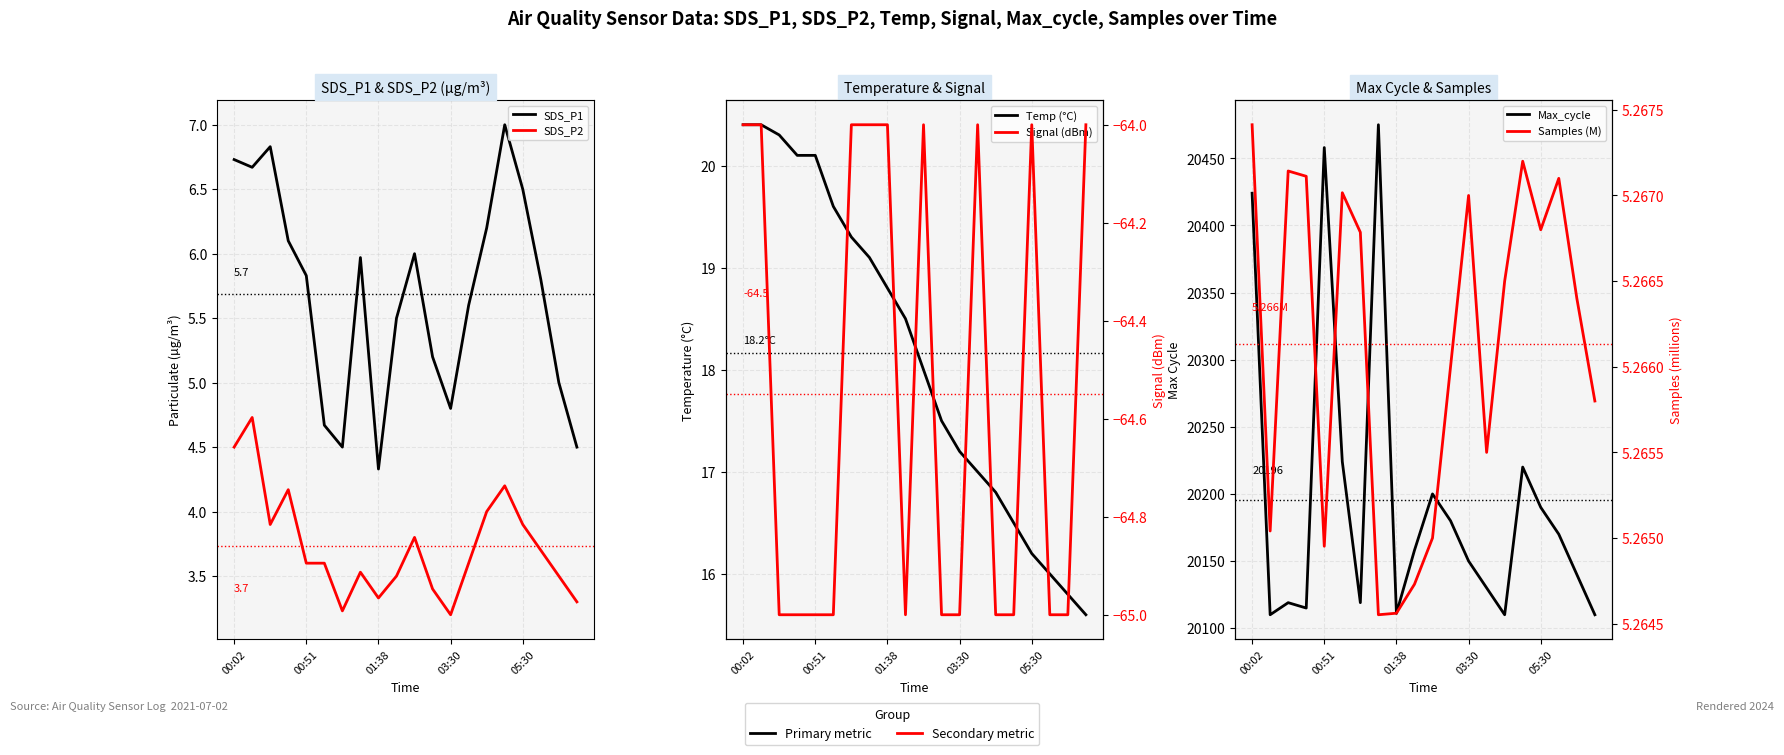

What is the label of the 20th point from the right?

00:02